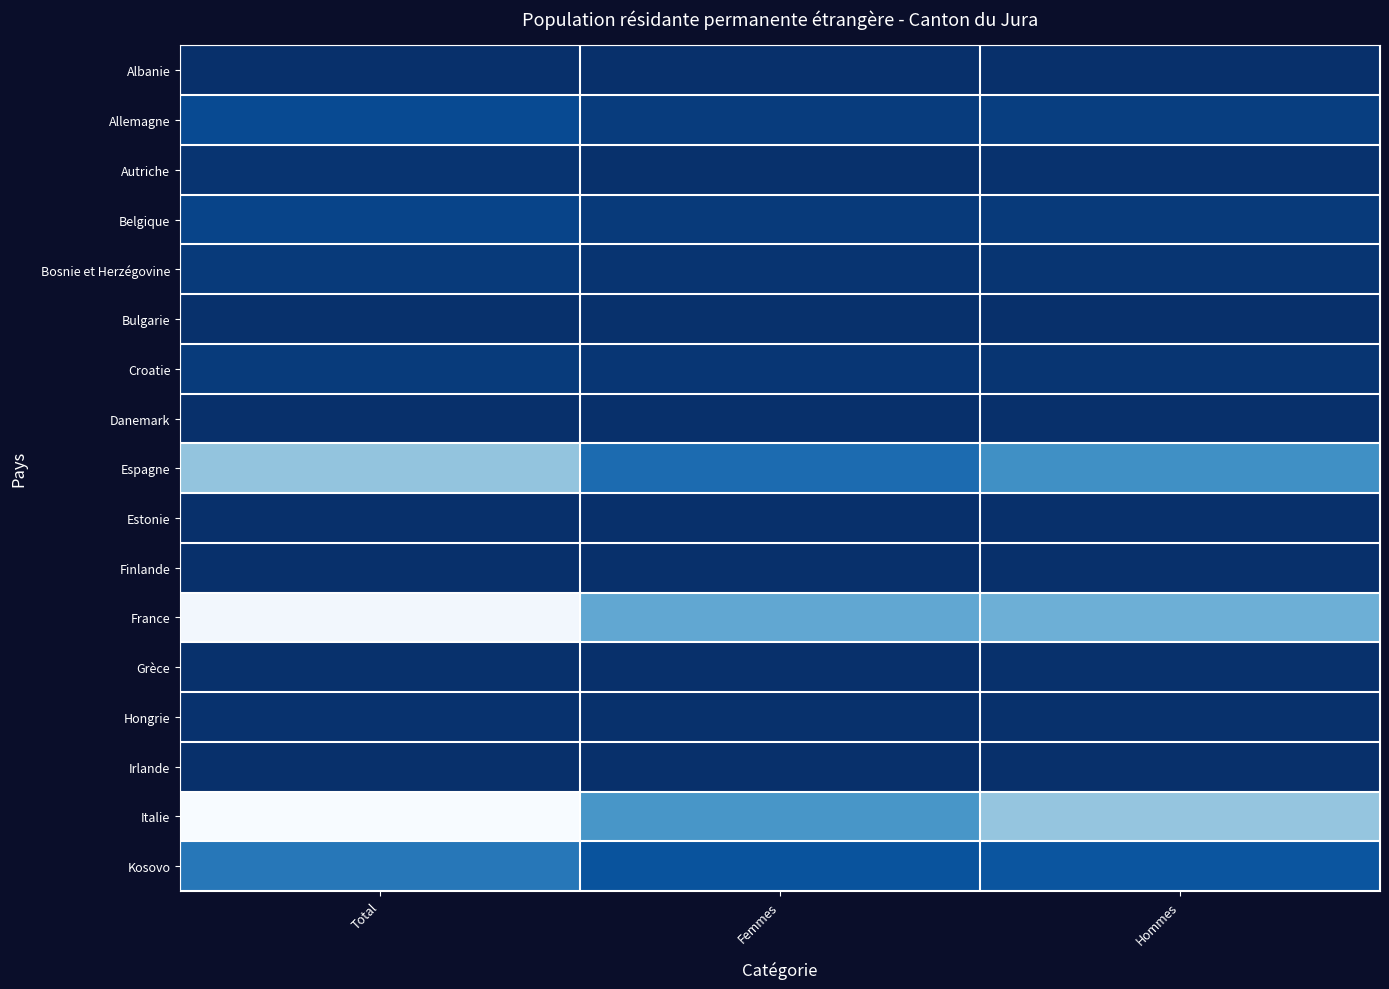

List the series in order of their peak value, lowest first.

Estonie, Finlande, Irlande, Danemark, Albanie, Bulgarie, Grèce, Hongrie, Autriche, Bosnie et Herzégovine, Croatie, Belgique, Allemagne, Kosovo, Espagne, France, Italie